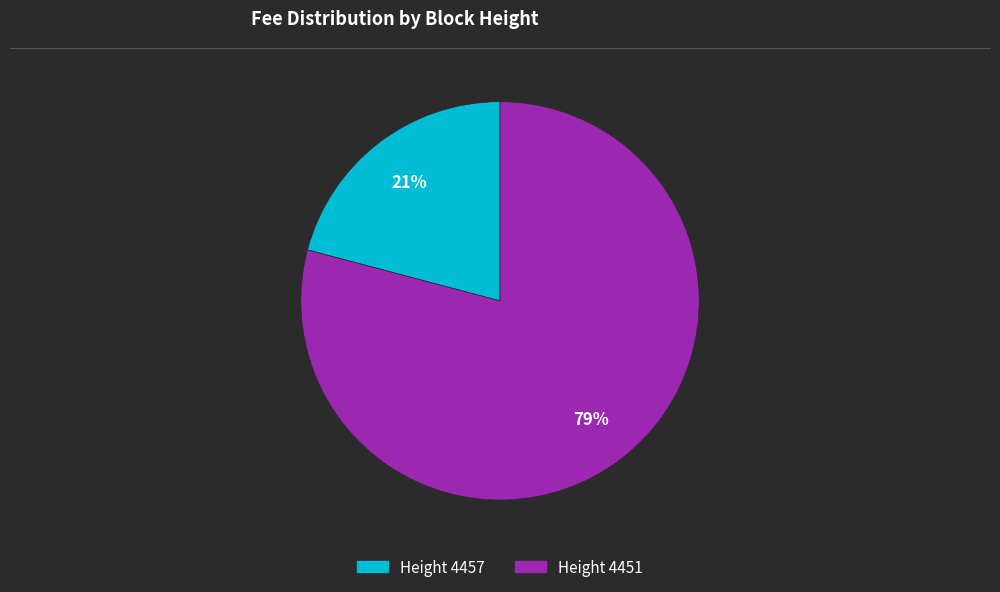

Which slice is the largest?

Height 4451